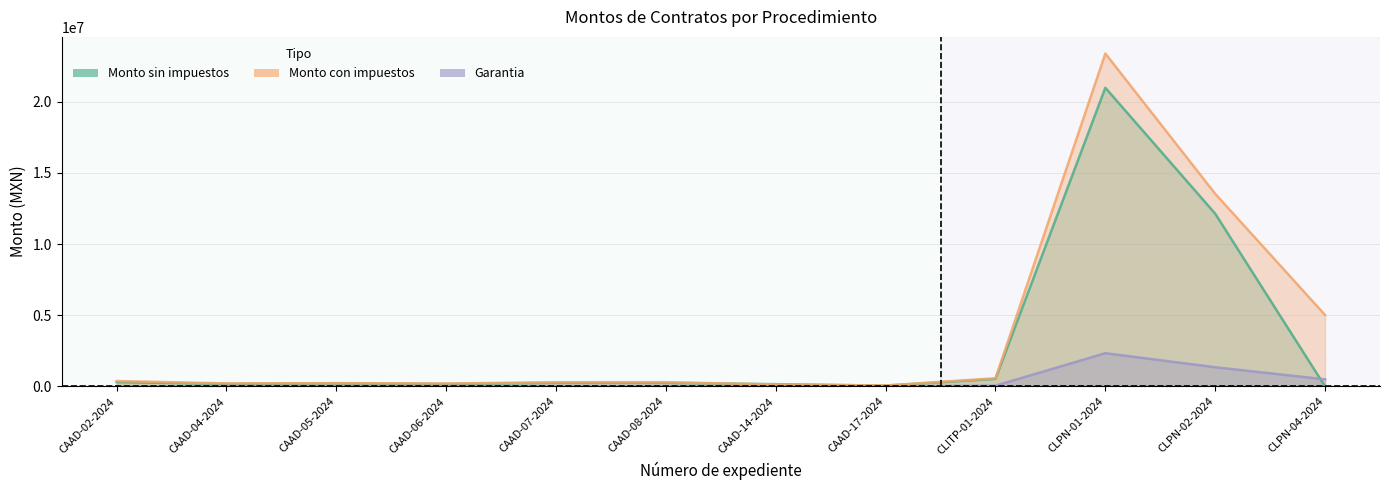

What is the value of the Monto con impuestos point at the 7th from the left?

139788.9